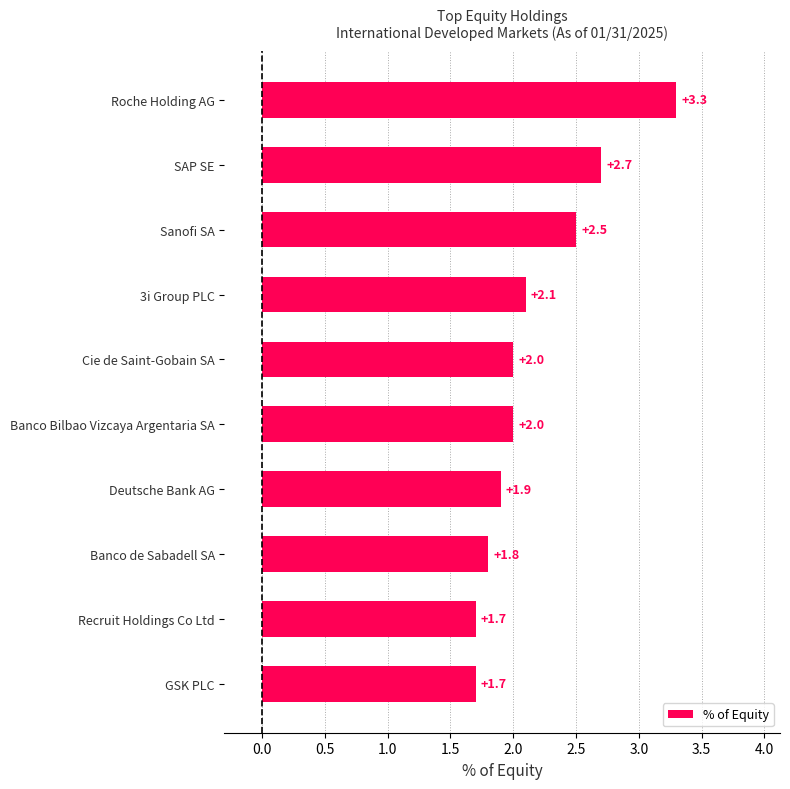

Is it true that the value at Banco Bilbao Vizcaya Argentaria SA is 0.6?

False